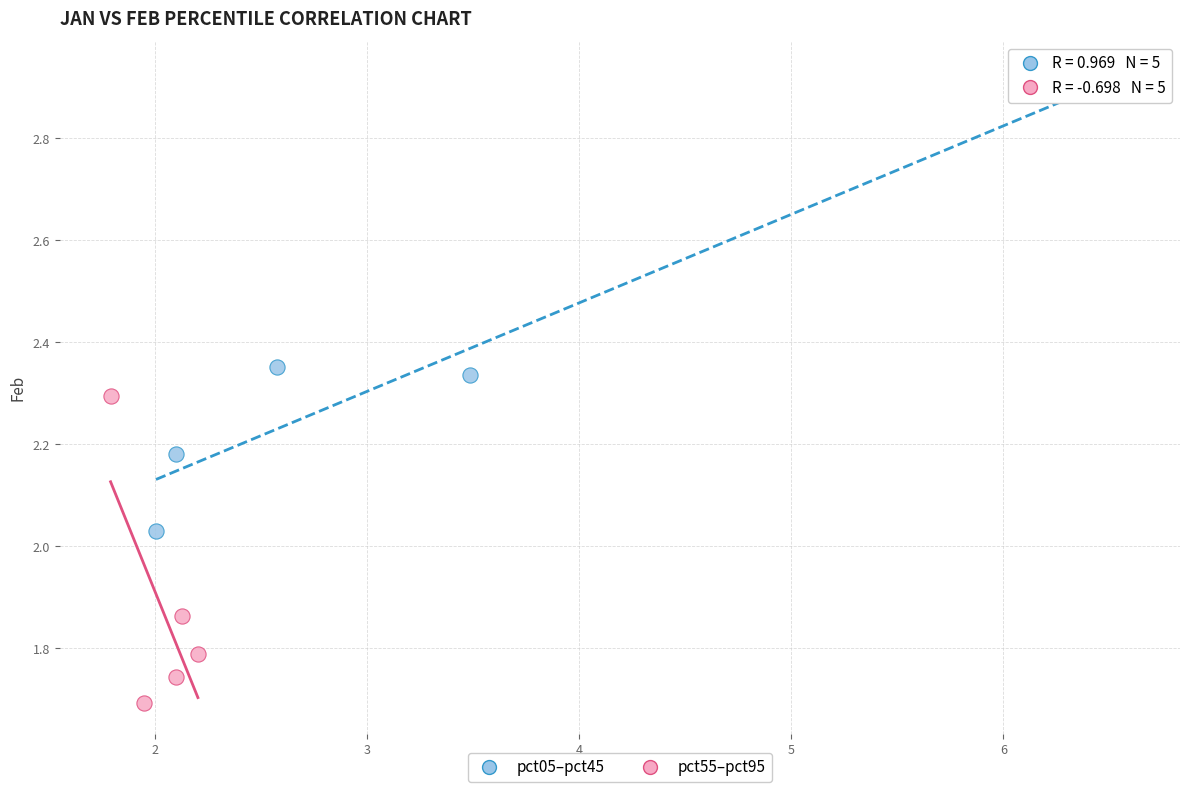

Which series reaches the maximum Y coordinate?

pct05–pct45